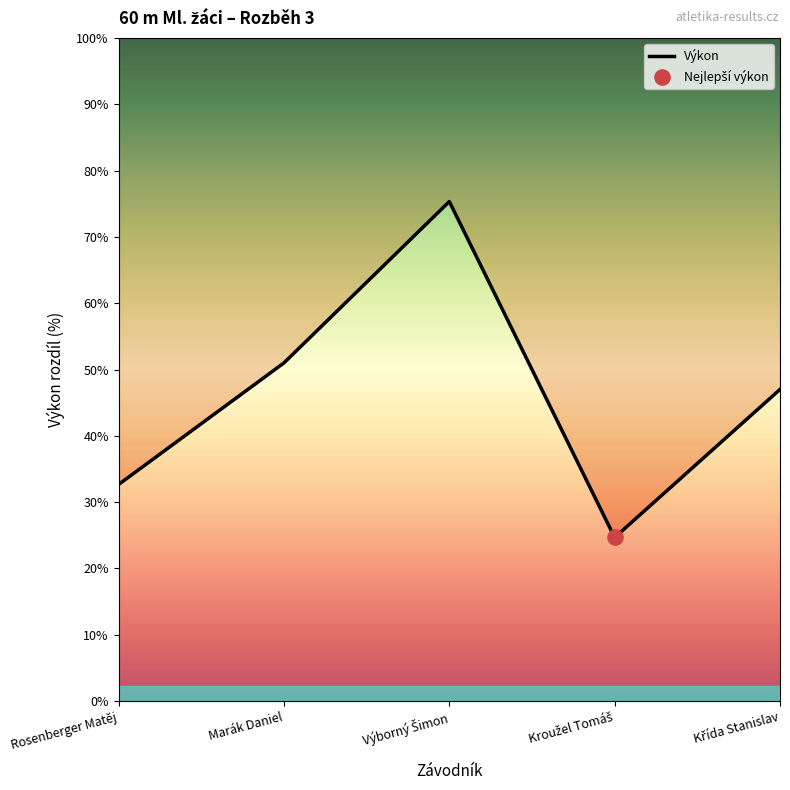

Approximately how many times larger is the value at Výborný Šimon compared to Křída Stanislav?

1.1